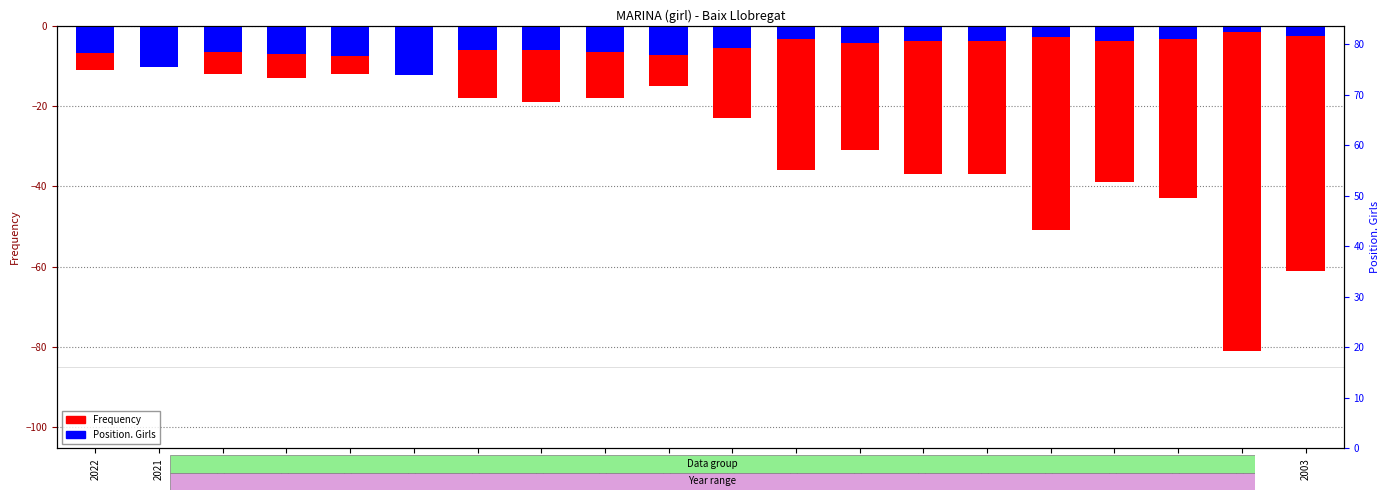

What is the difference between the Frequency values at 2017 and 2016?

10.0